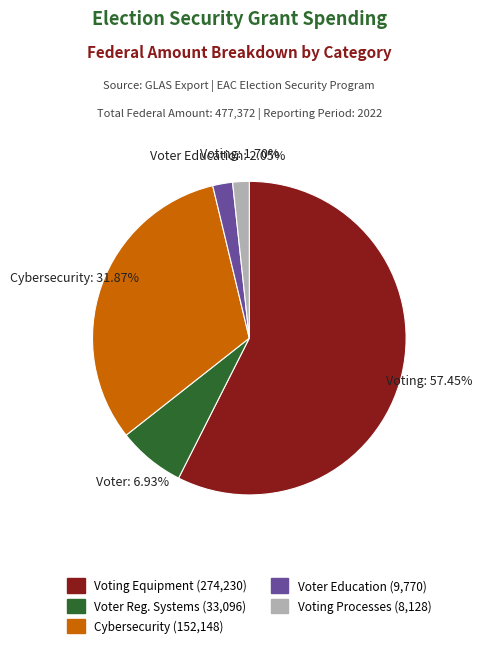

Is there any slice that represents more than half of the pie?

Yes